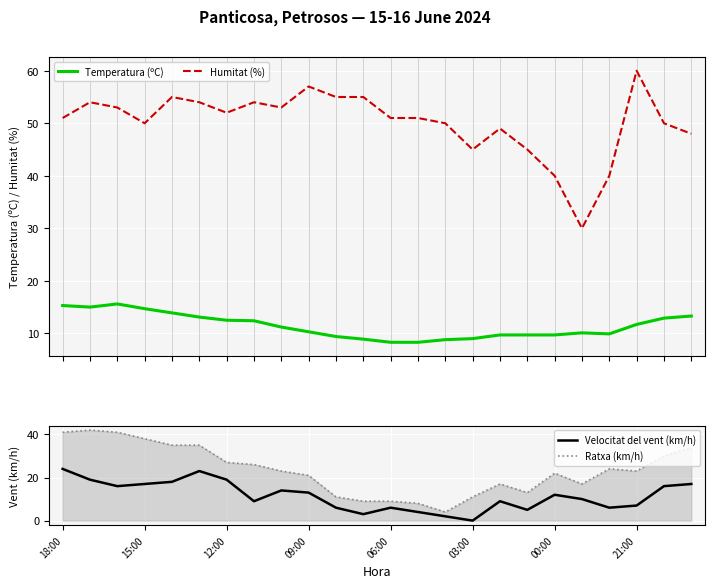

What is the difference between the maximum and second lowest values in the Velocitat del vent (km/h) series?

22.0